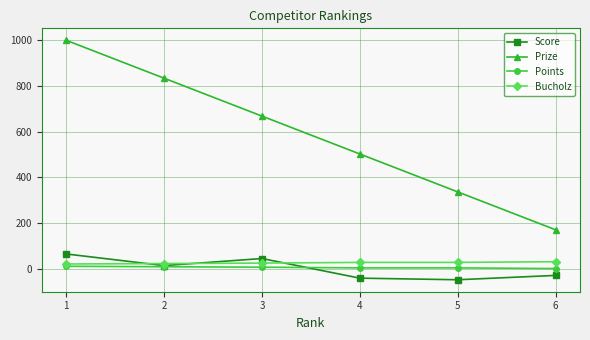

Which series has the largest range (max minus min)?

Prize